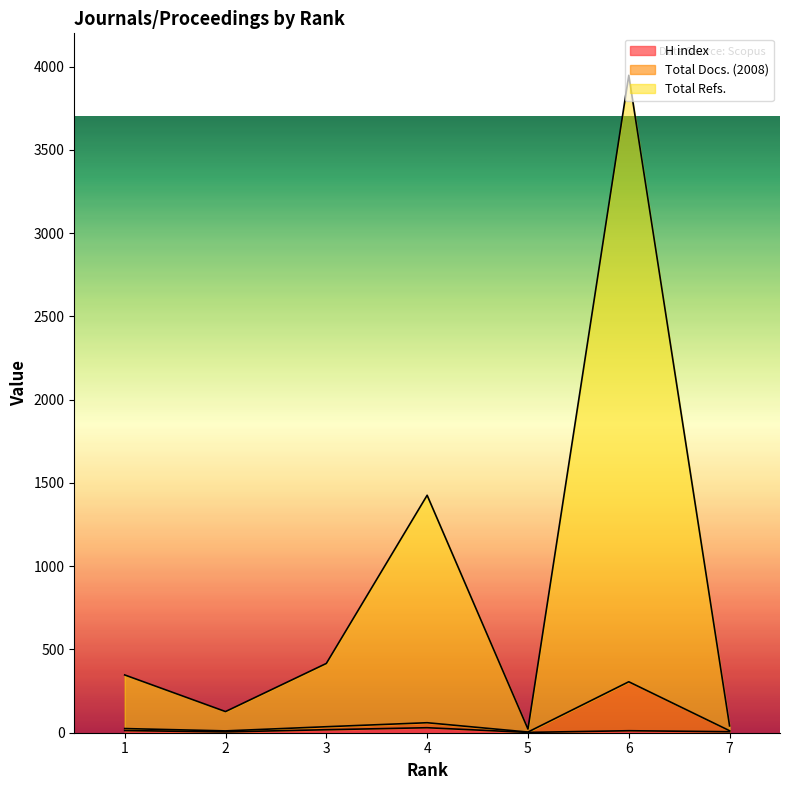

True or false: Total Refs. has a value of 1426 at 4.

True